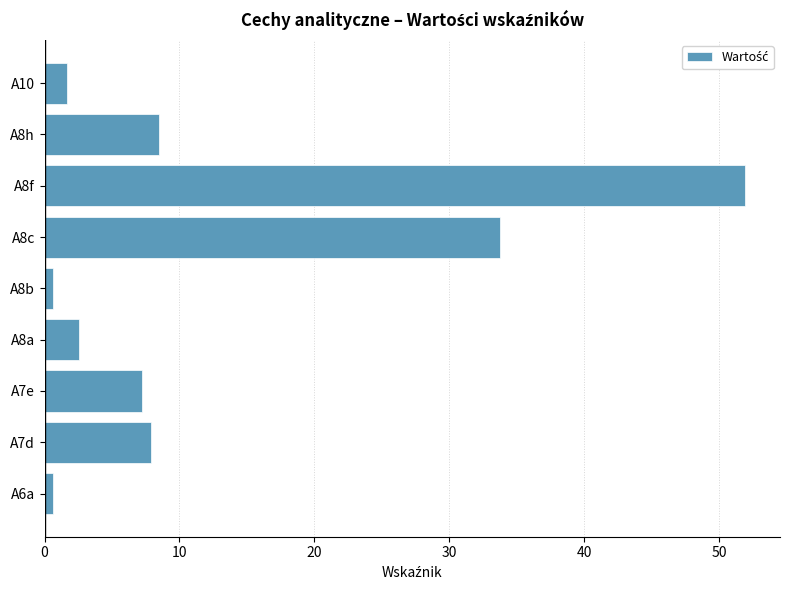

Count the number of data series in this chart.

1